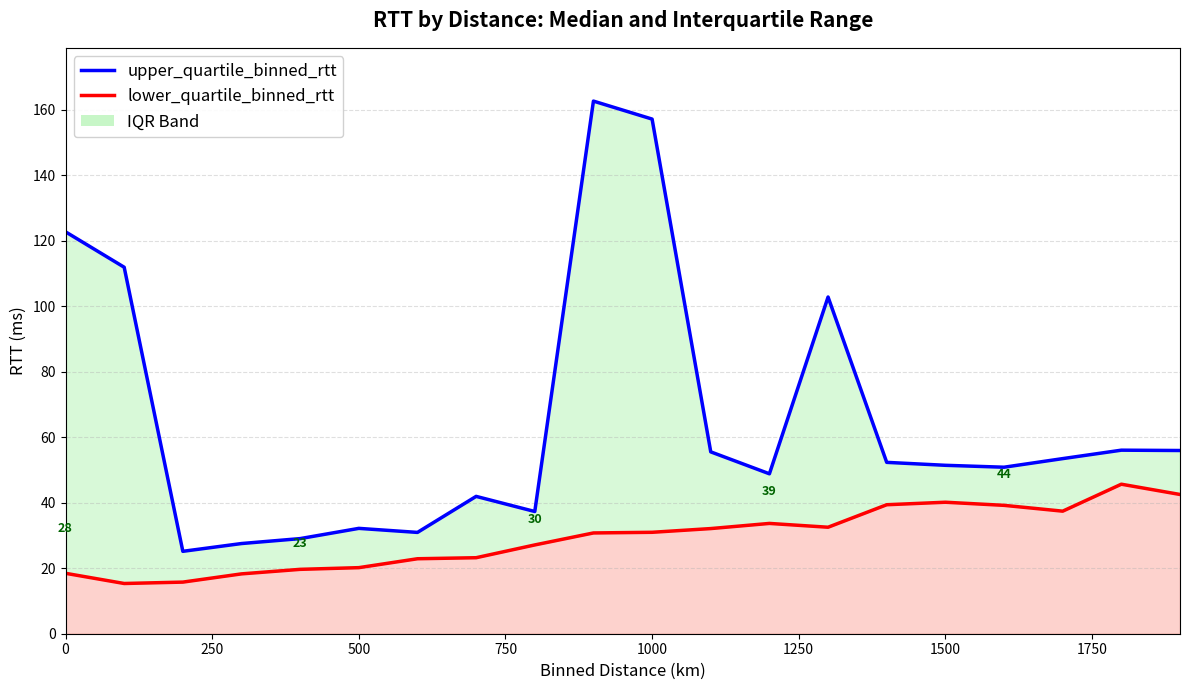

Reading left to right, list all the values displayed in this chart.

upper_quartile_binned_rtt: 122.7	111.9	25.2	27.5	29.0	32.2	30.9	41.9	37.3	162.6	157.1	55.5	48.8	102.8	52.3	51.4	50.8	53.5	56.0	55.9
lower_quartile_binned_rtt: 18.4	15.3	15.8	18.3	19.7	20.2	22.9	23.2	27.1	30.8	31.0	32.1	33.7	32.5	39.4	40.2	39.2	37.4	45.7	42.5